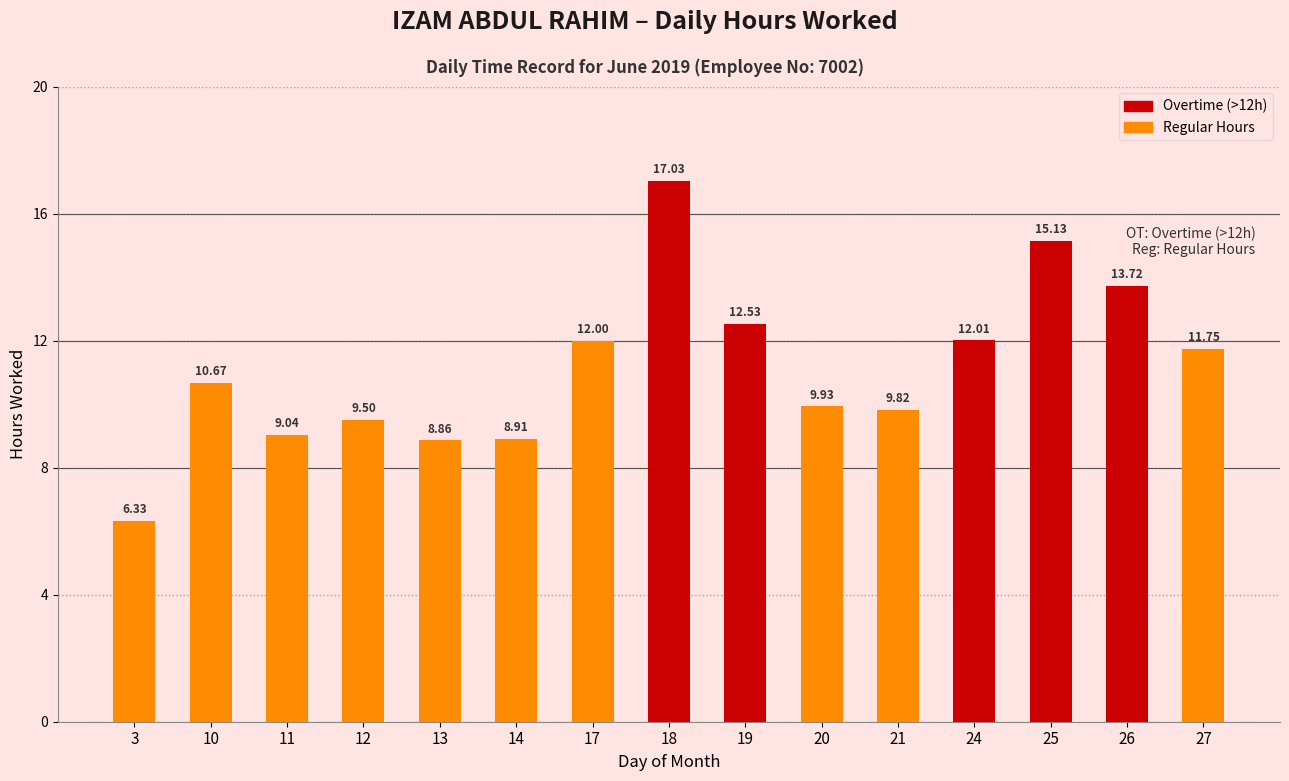

Reading left to right, transcribe all the data shown in this chart.

3=6.3	10=10.7	11=9.0	12=9.5	13=8.9	14=8.9	17=12.0	18=17.0	19=12.5	20=9.9	21=9.8	24=12.0	25=15.1	26=13.7	27=11.8